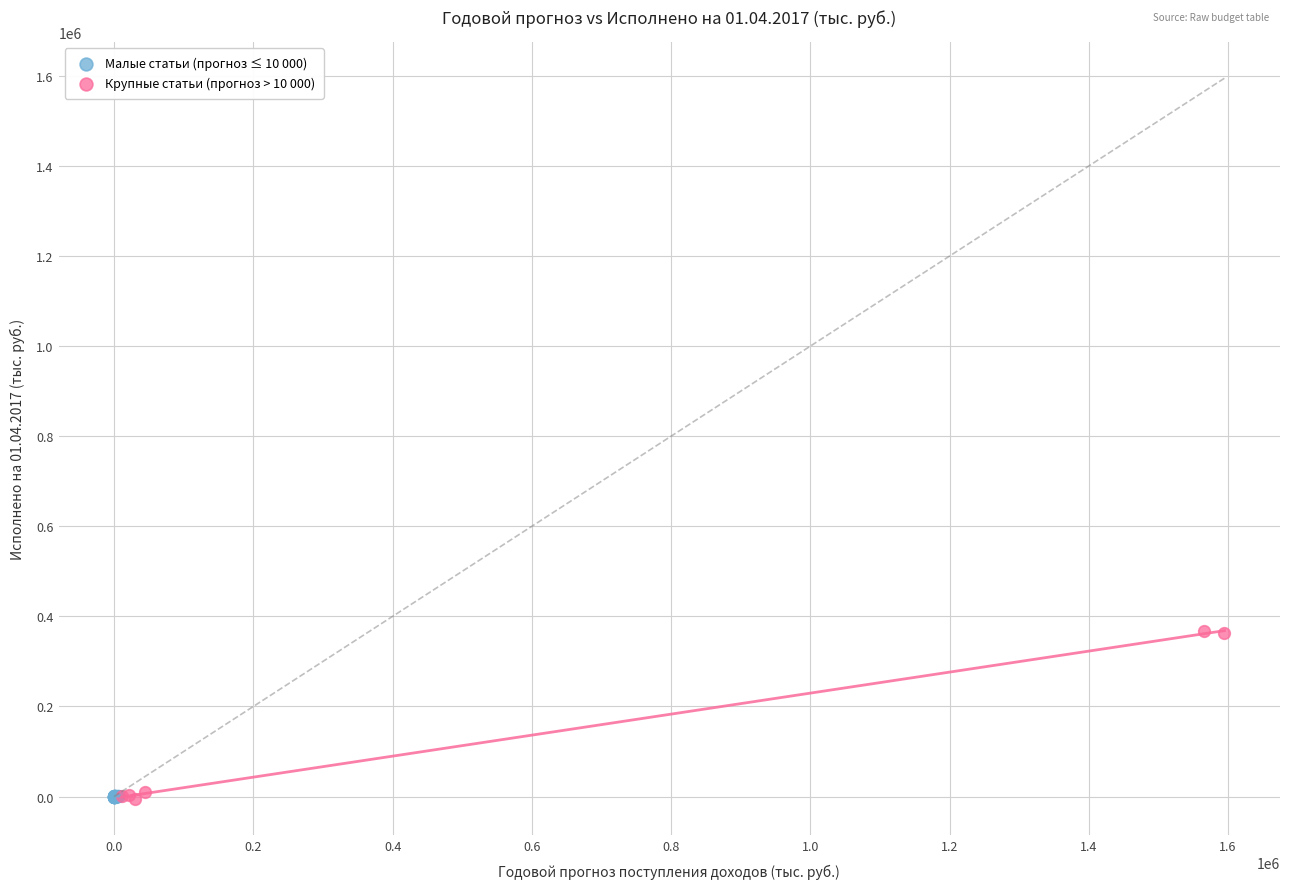

Which series reaches the maximum Y coordinate?

Крупные статьи (прогноз > 10 000)